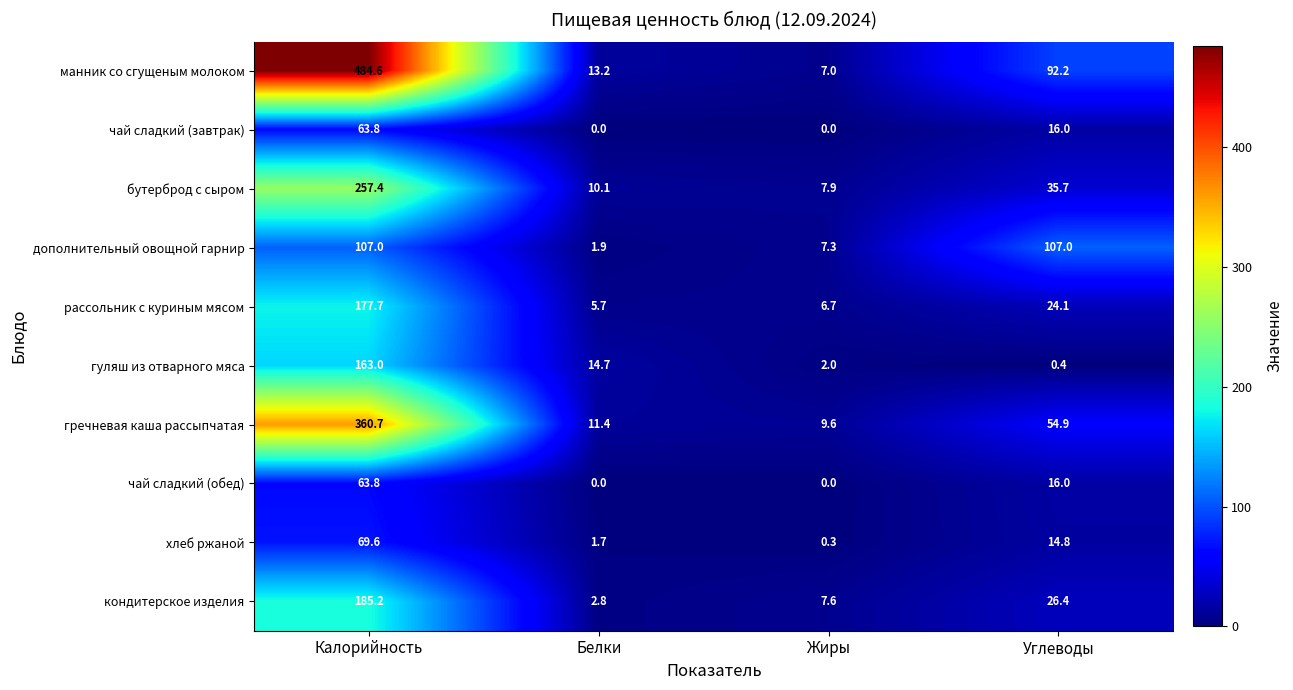

True or false: бутерброд с сыром has a value of 23.0 at Углеводы.

False